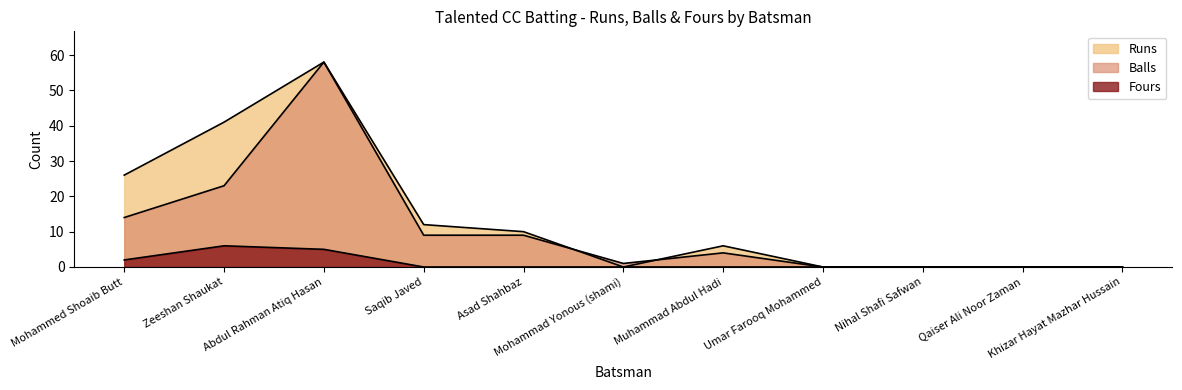

Reading right to left, transcribe all the data shown in this chart.

Runs: Khizar Hayat Mazhar Hussain=0	Qaiser Ali Noor Zaman=0	Nihal Shafi Safwan=0	Umar Farooq Mohammed=0	Muhammad Abdul Hadi=6	Mohammad Yonous (shami)=0	Asad Shahbaz=10	Saqib Javed=12	Abdul Rahman Atiq Hasan=58	Zeeshan Shaukat=41	Mohammed Shoaib Butt=26
Balls: Khizar Hayat Mazhar Hussain=0	Qaiser Ali Noor Zaman=0	Nihal Shafi Safwan=0	Umar Farooq Mohammed=0	Muhammad Abdul Hadi=4	Mohammad Yonous (shami)=1	Asad Shahbaz=9	Saqib Javed=9	Abdul Rahman Atiq Hasan=58	Zeeshan Shaukat=23	Mohammed Shoaib Butt=14
Fours: Khizar Hayat Mazhar Hussain=0	Qaiser Ali Noor Zaman=0	Nihal Shafi Safwan=0	Umar Farooq Mohammed=0	Muhammad Abdul Hadi=0	Mohammad Yonous (shami)=0	Asad Shahbaz=0	Saqib Javed=0	Abdul Rahman Atiq Hasan=5	Zeeshan Shaukat=6	Mohammed Shoaib Butt=2